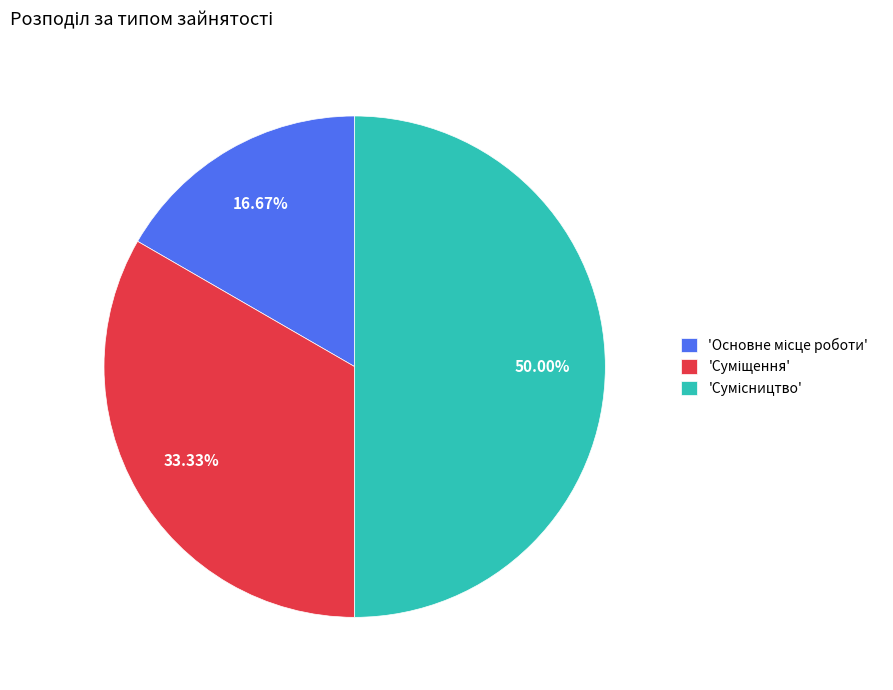

How many slices are in this pie chart?

3